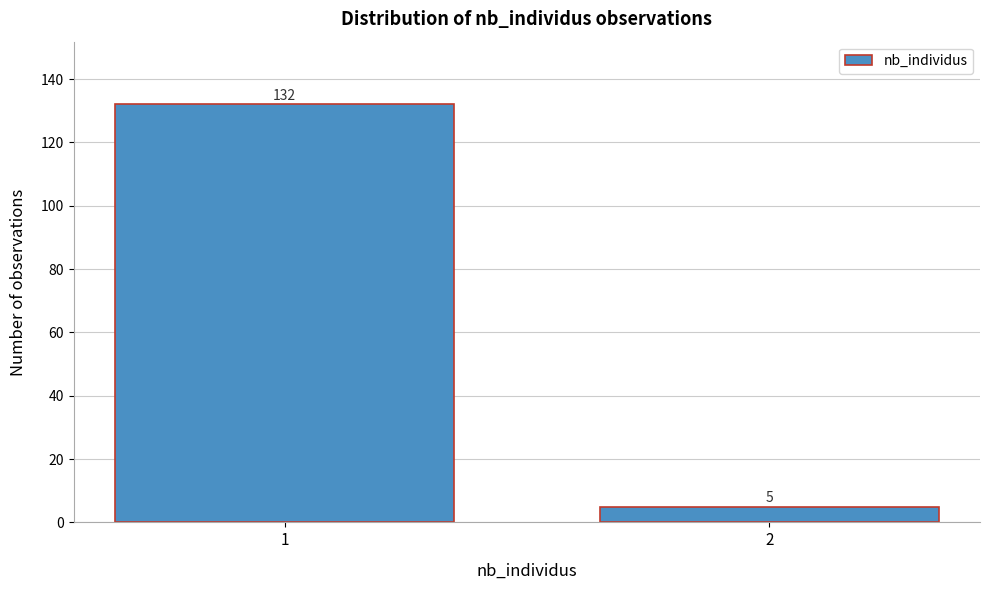

Reading left to right, extract all data points from this chart.

132	5